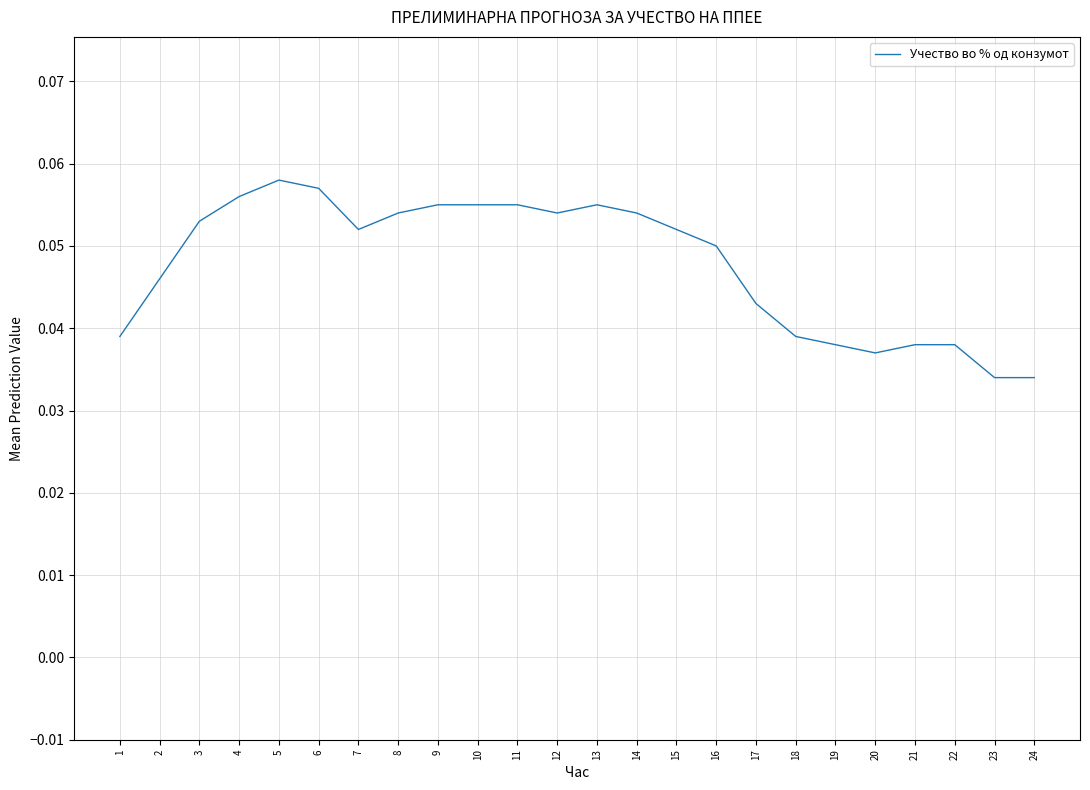

Which has a higher value, 18 or 7?

7